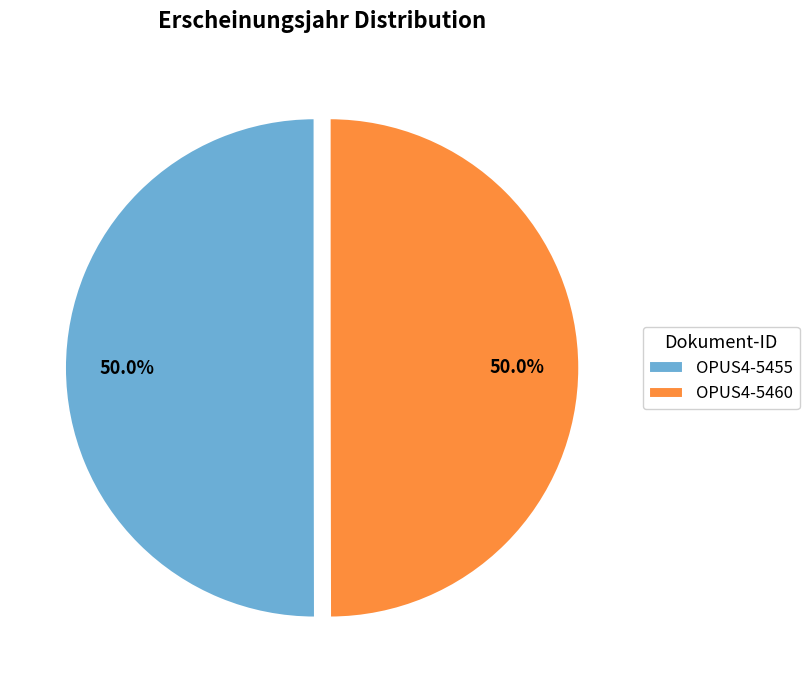

Approximately how many times larger is the value at OPUS4-5455 compared to OPUS4-5460?

1.0